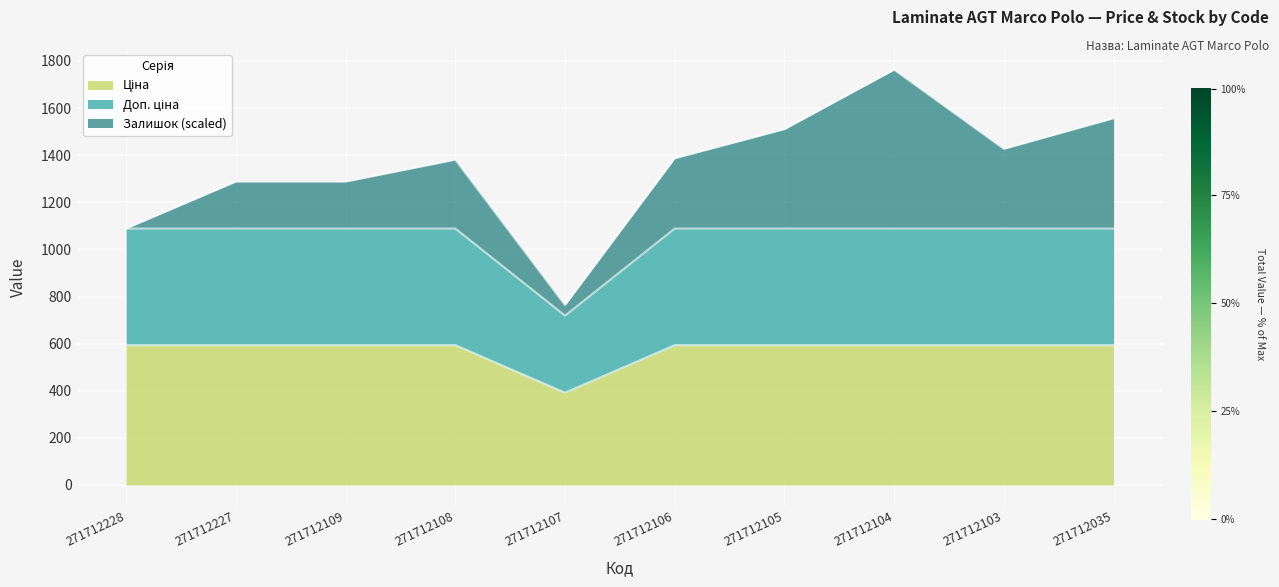

True or false: Доп. ціна and Ціна cross at least once.

False